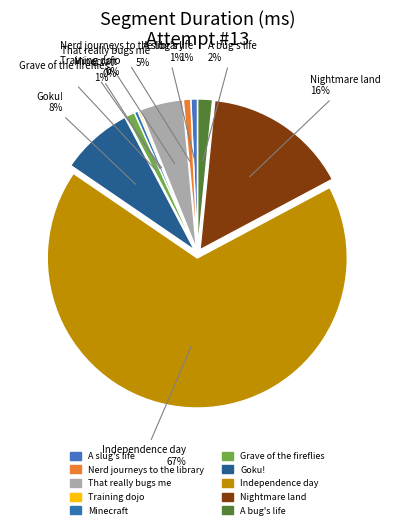

What is the total percentage of Nightmare land and A bug's life?

17.2%